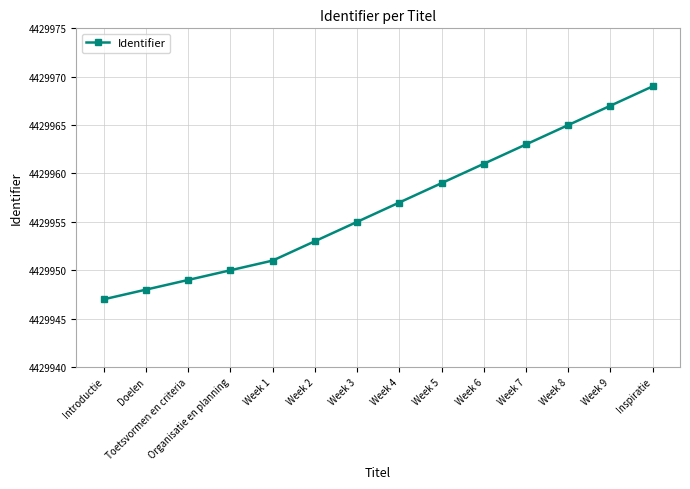

Approximately how many times larger is the value at Inspiratie compared to Week 5?

1.0